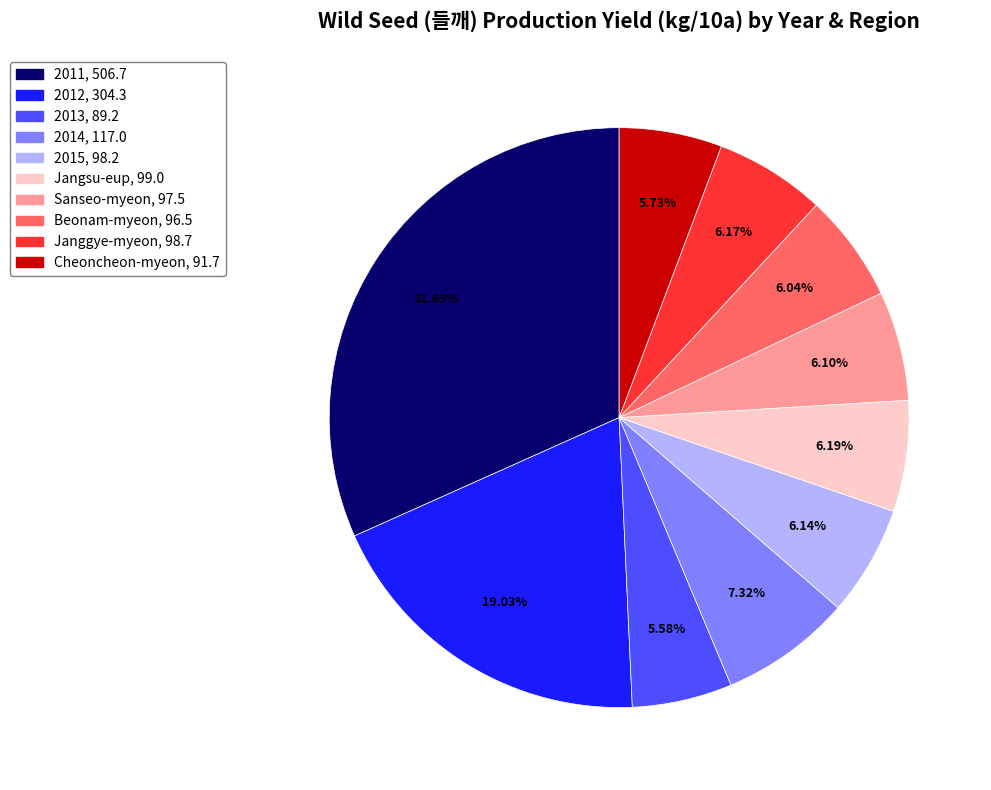

Do Jangsu-eup and 2015 together represent more than half of the pie?

No